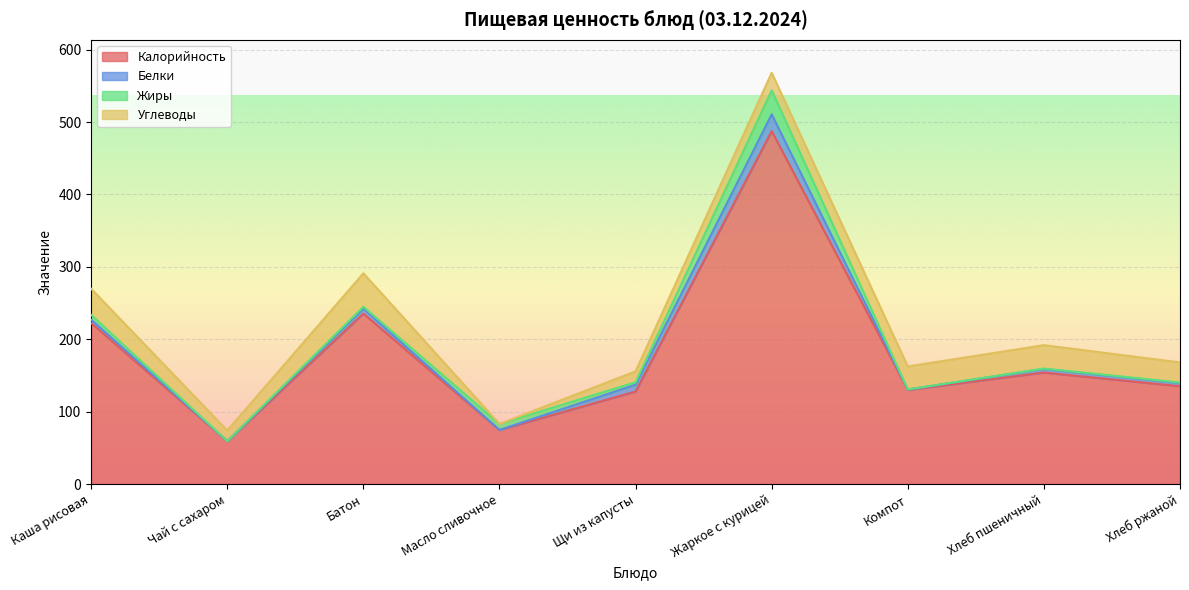

How many distinct data groups are displayed?

4